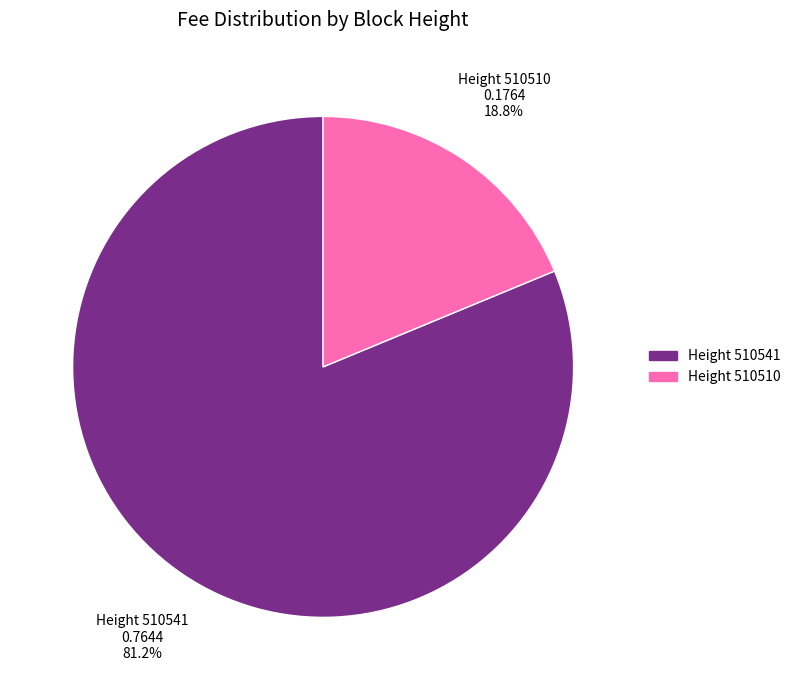

What is the smallest slice in the pie chart?

Height 510510